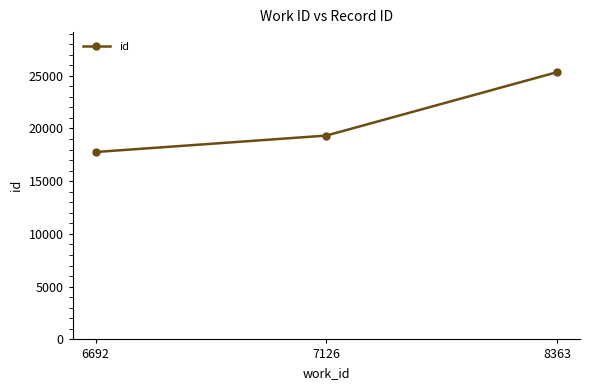

The value at 6692 is 17765. True or false?

True